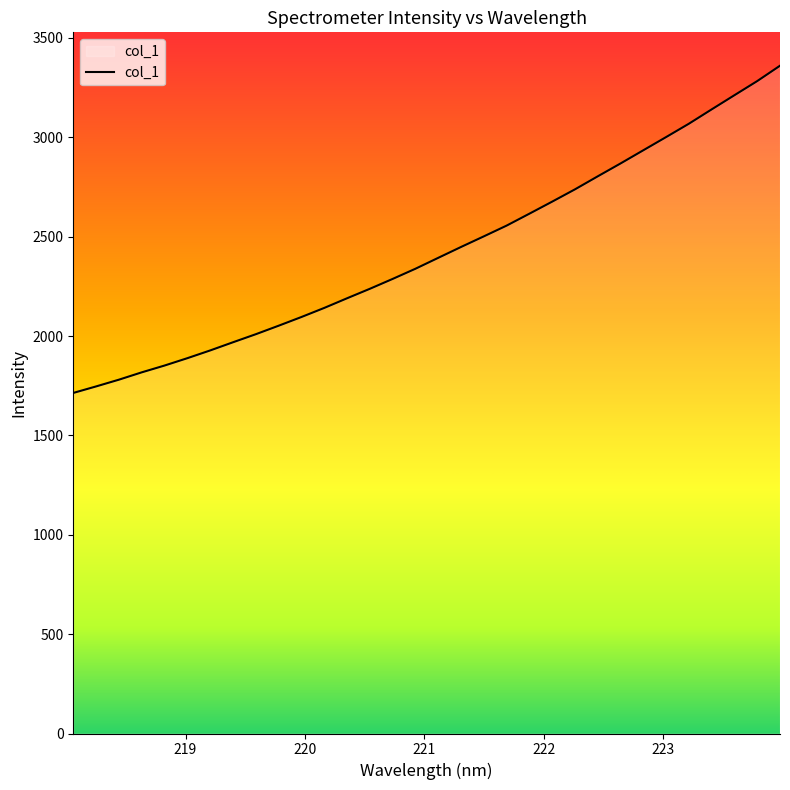

What is the label of the 2nd point from the right?

223.7895